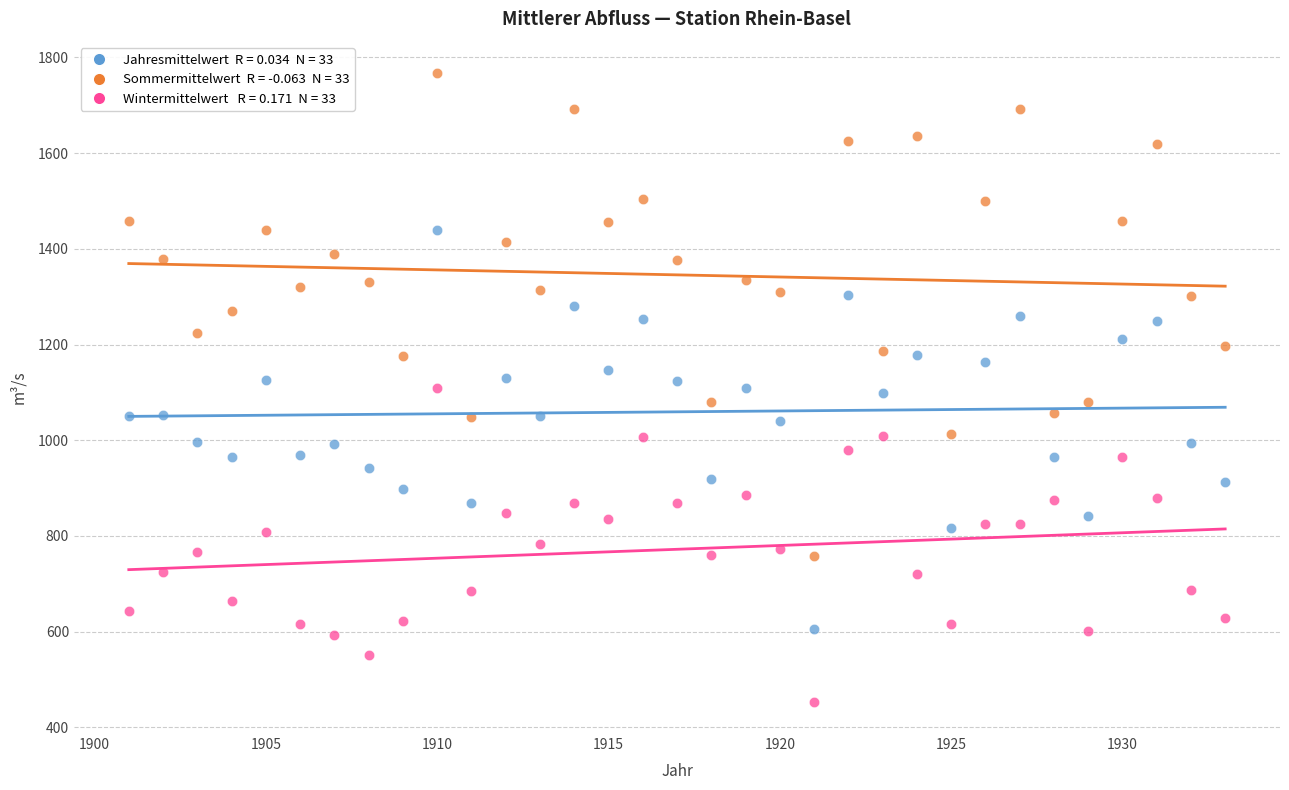

Across all data points, what is the range of X values (max minus min)?

32